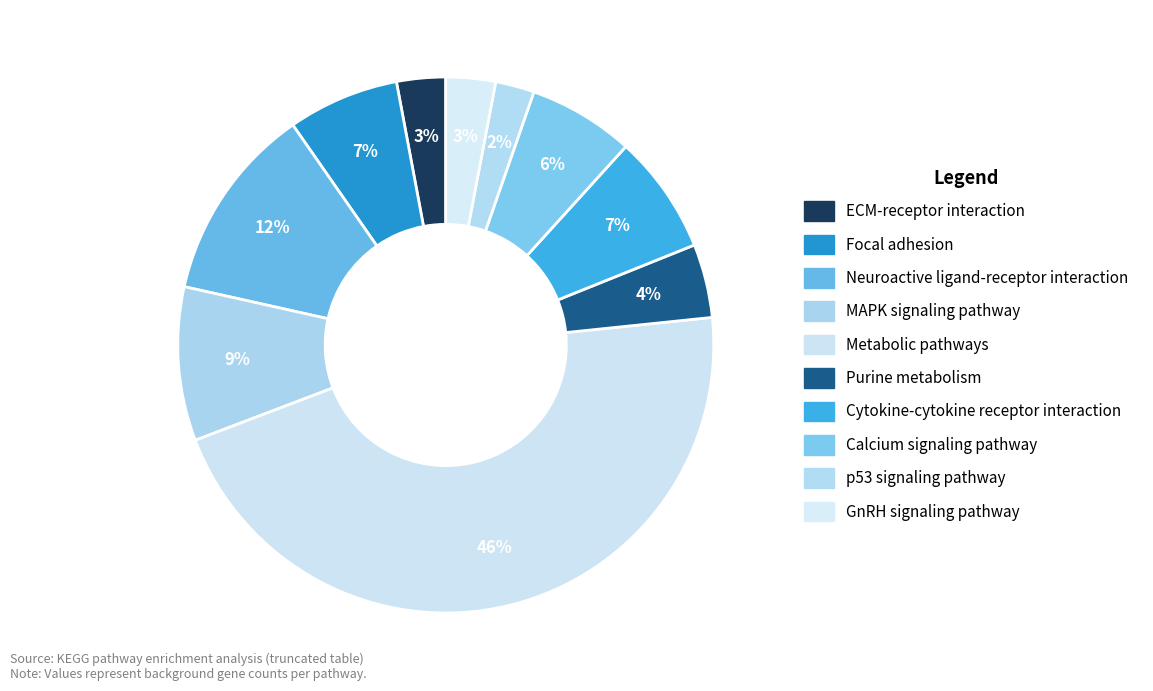

What is the ratio of the value at Calcium signaling pathway to the value at Metabolic pathways?

0.1